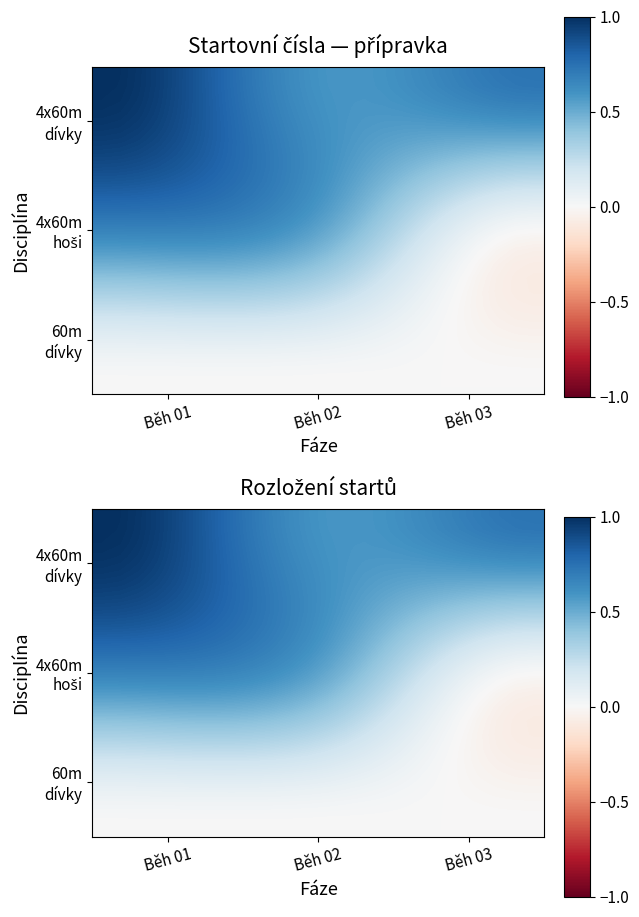

What is the greatest value displayed?

1.0